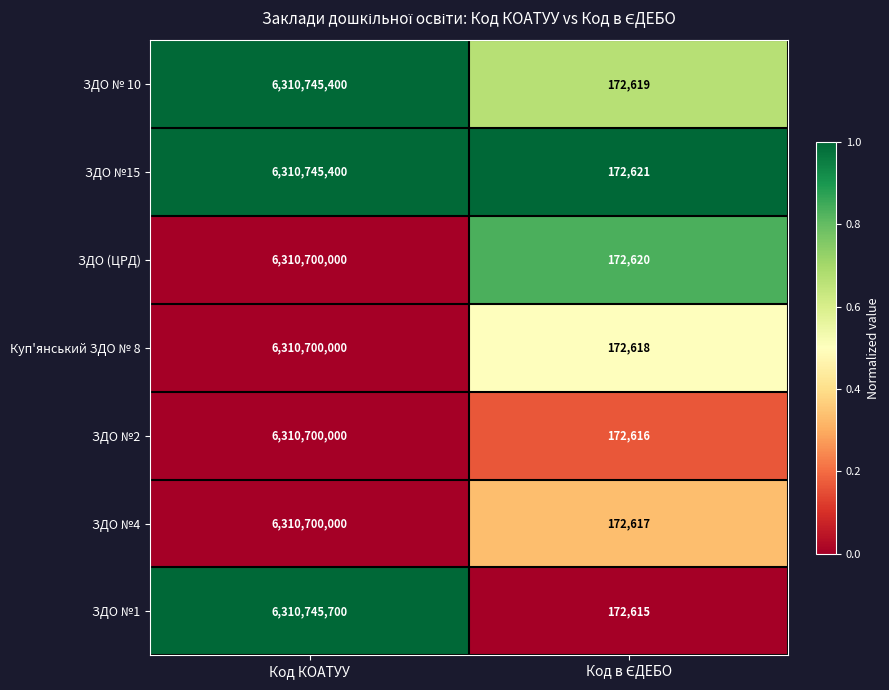

What value does the Куп'янський ЗДО № 8 series have at Код КОАТУУ, to the nearest 50?

6310700000